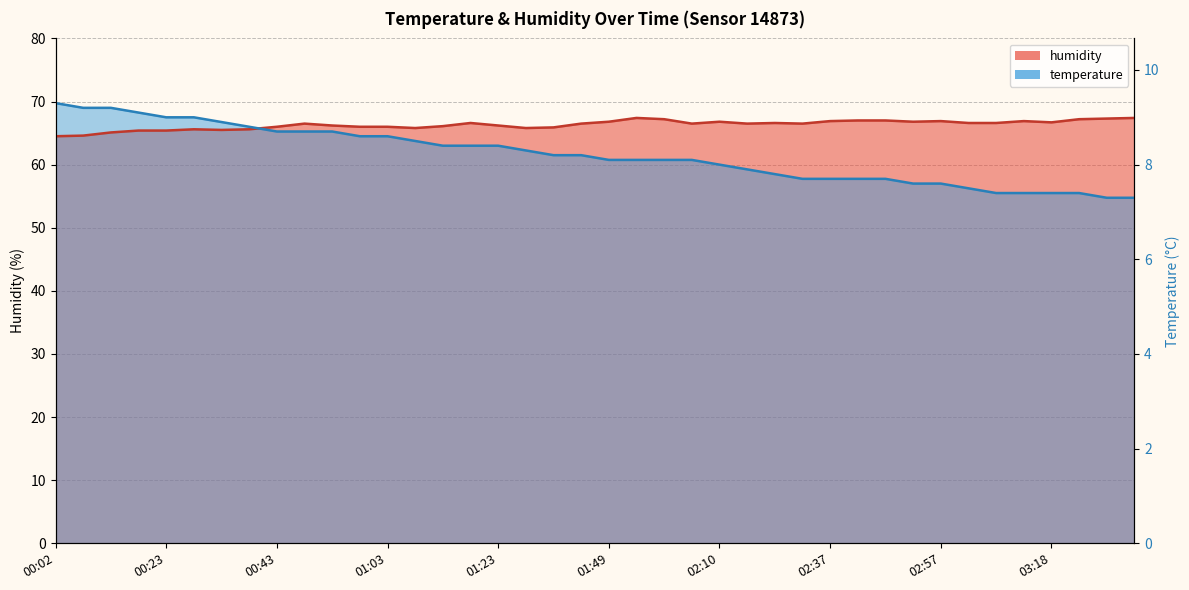

The temperature series shows 34.9 at 00:43. True or false?

False